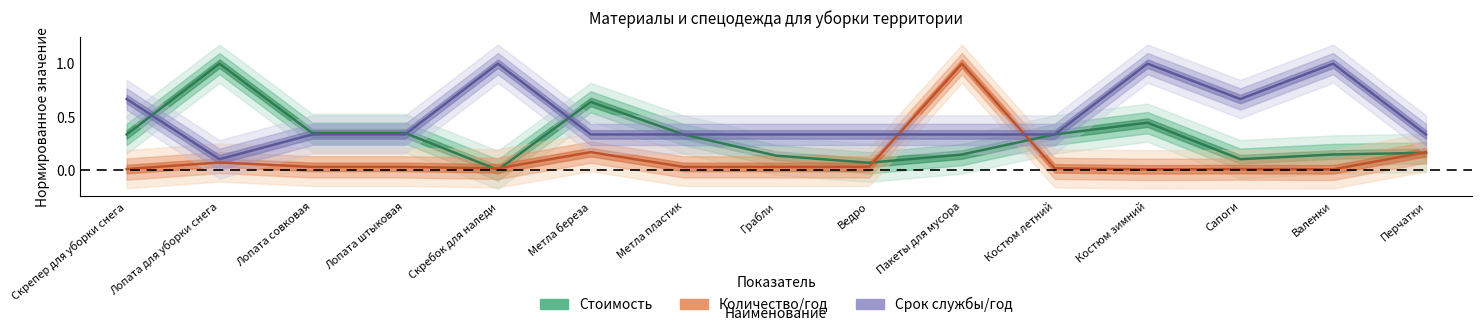

At which category is the sum across all series the highest?

Пакеты для мусора